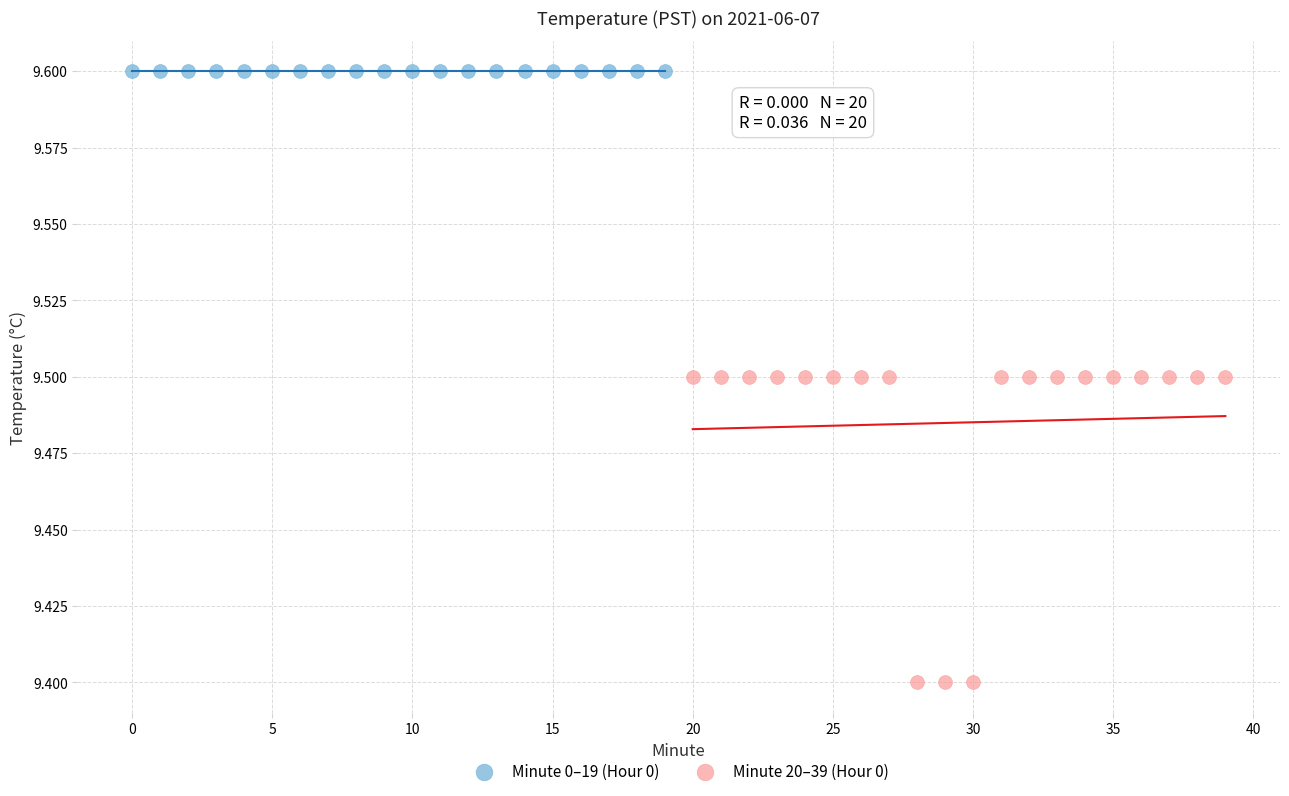

What are all the series names shown in the legend?

Minute 0–19 (Hour 0), Minute 20–39 (Hour 0)